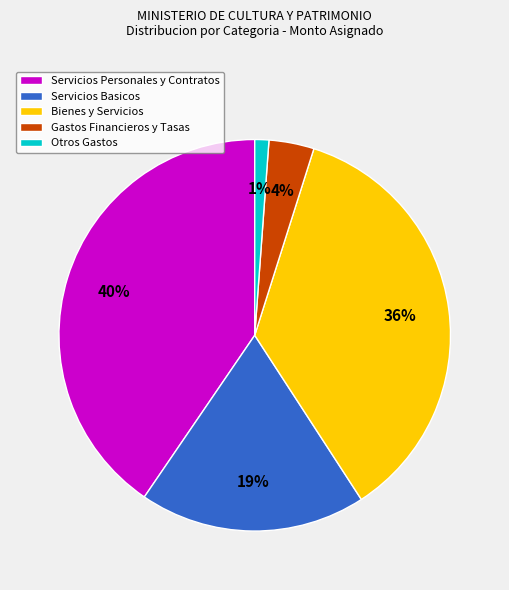

Does any single category account for the majority?

No